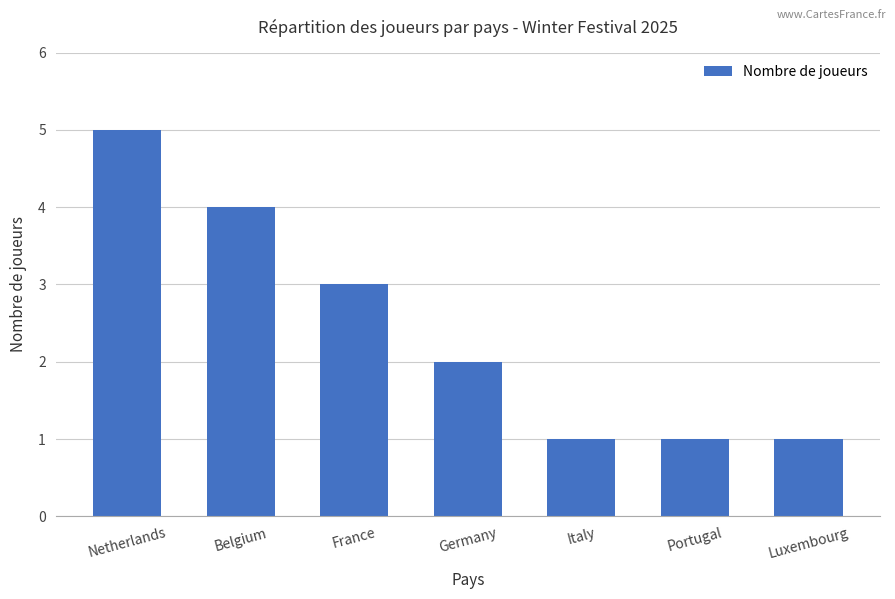

What position from the right is Italy?

3